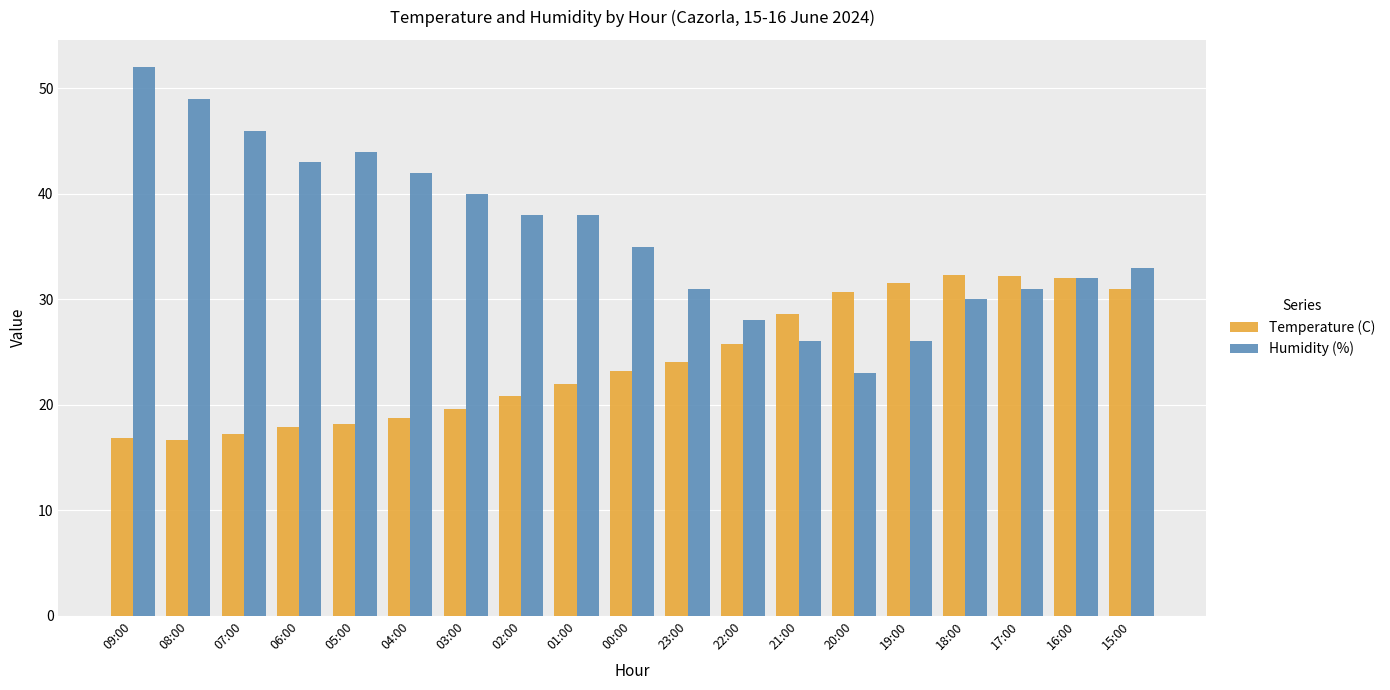

What is the difference between the Humidity (%) values at 01:00 and 23:00?

7.0